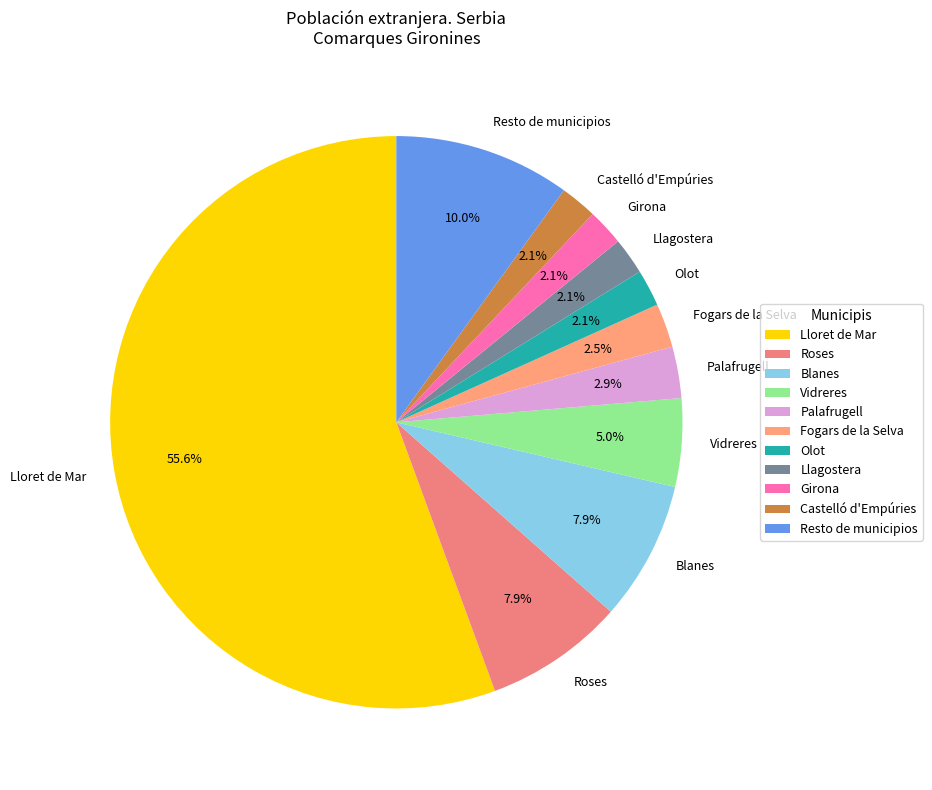

Between Vidreres and Castelló d'Empúries, which is larger?

Vidreres